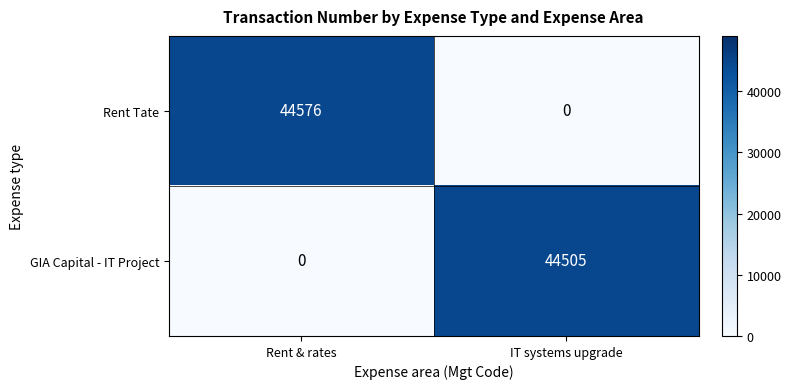

Where is GIA Capital - IT Project nearest to the value 22252?

Rent & rates